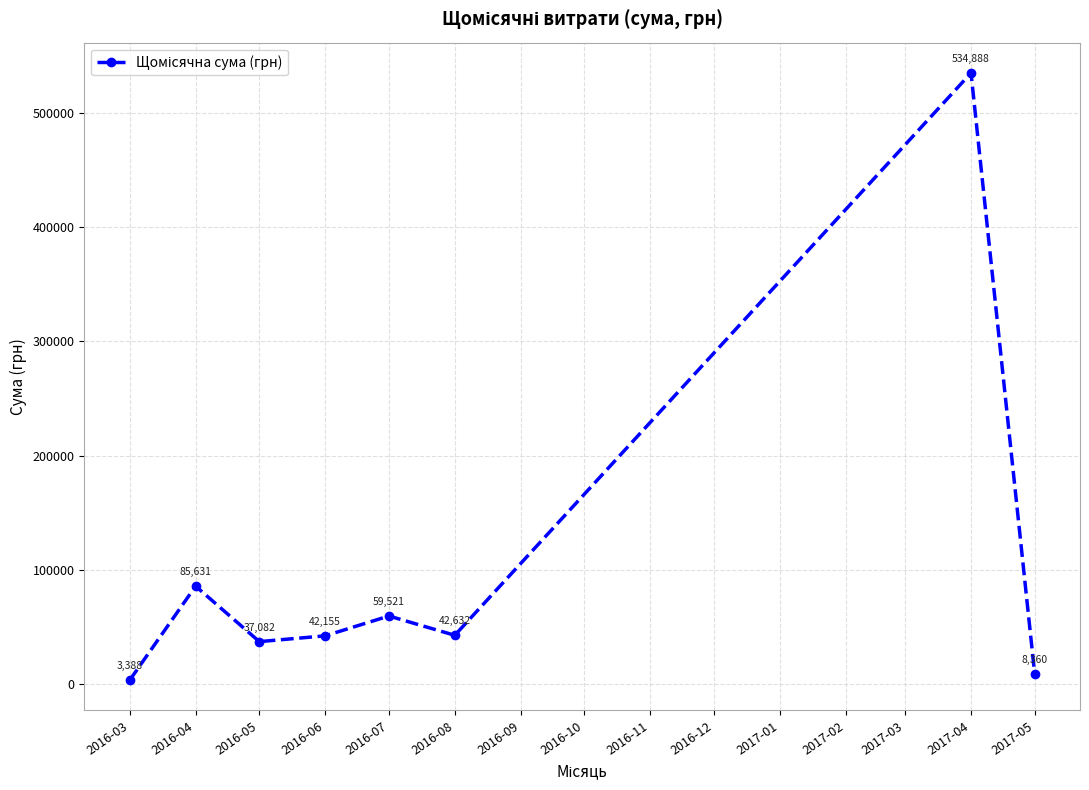

List the labels in order of value, smallest first.

2016-03, 2017-05, 2016-05, 2016-06, 2016-08, 2016-07, 2016-04, 2017-04